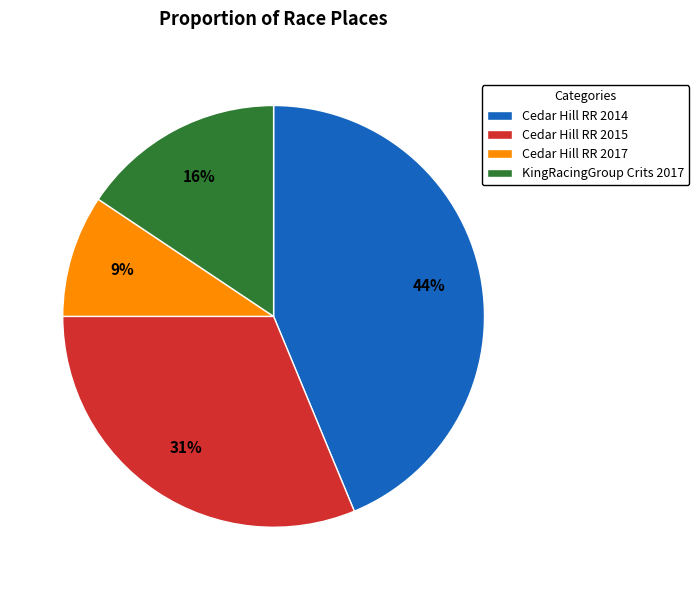

How many slices are in this pie chart?

4